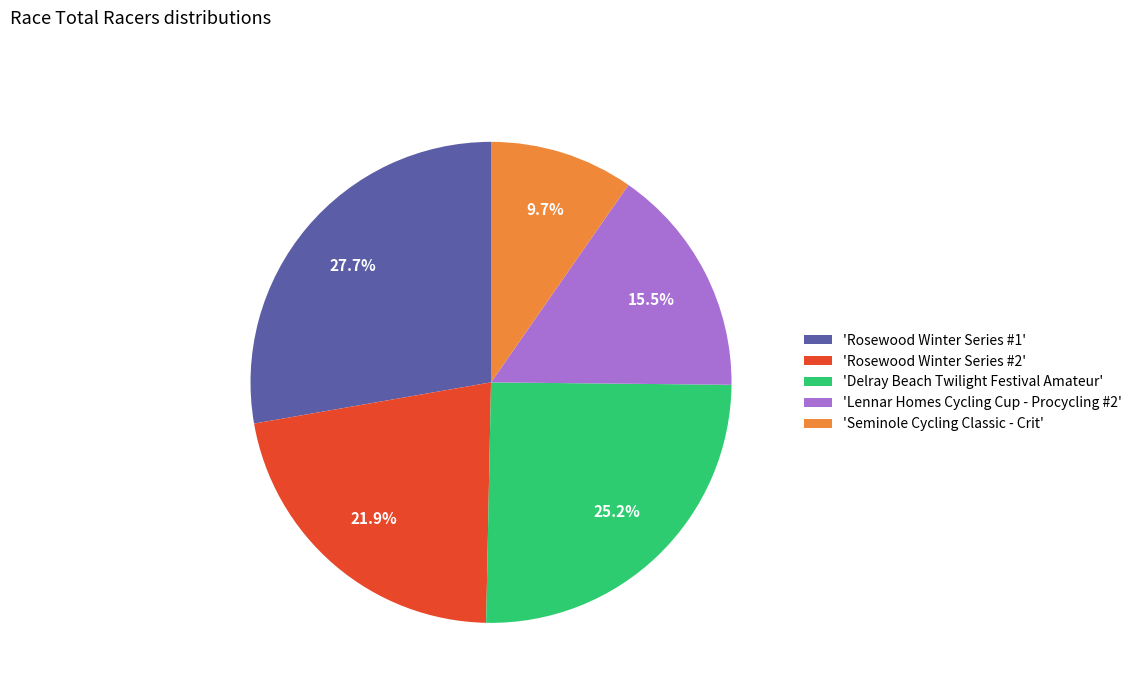

Which category has the smallest portion of the pie?

'Seminole Cycling Classic - Crit'